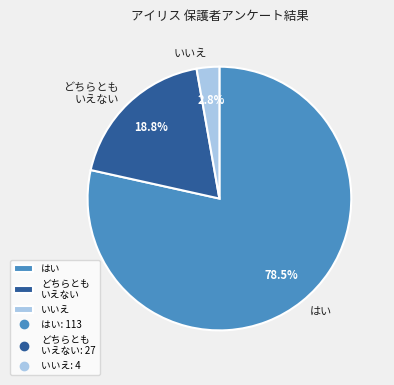

Which category has the smallest portion of the pie?

いいえ